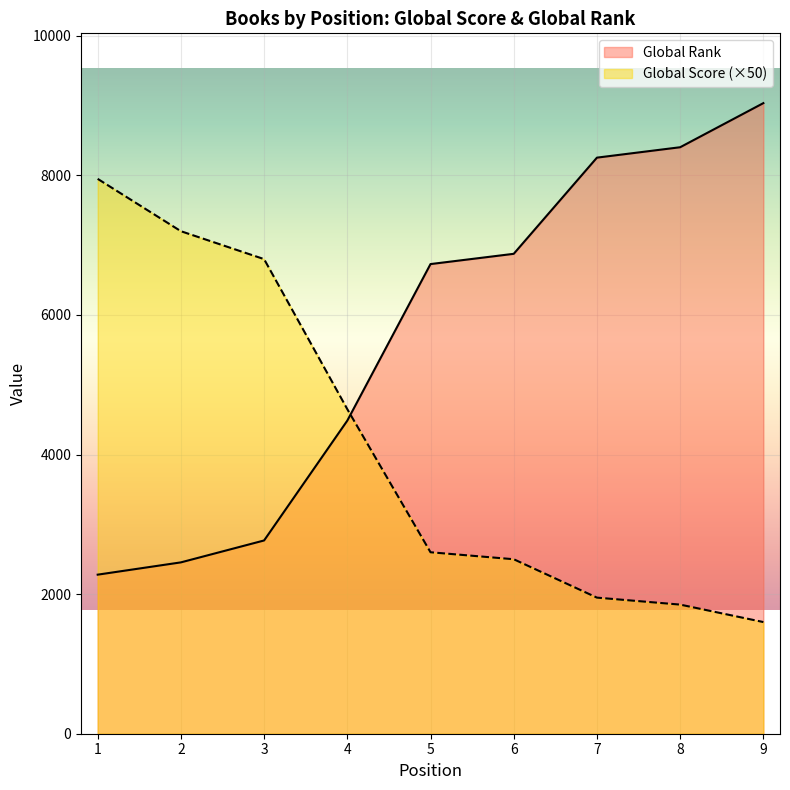

Reading right to left, transcribe all the data shown in this chart.

Global Score: 9=1600	8=1850	7=1950	6=2500	5=2600	4=4650	3=6800	2=7200	1=7950
Global Rank: 9=9035	8=8403	7=8254	6=6876	5=6729	4=4486	3=2769	2=2455	1=2279